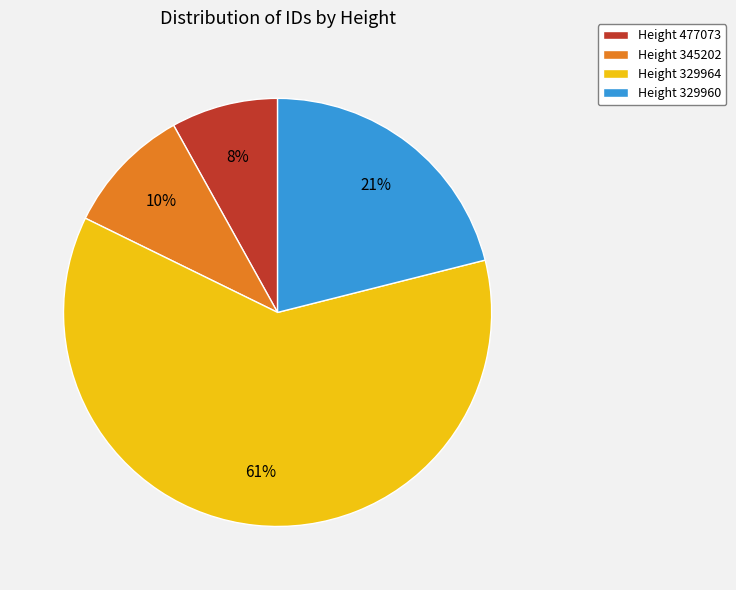

To the nearest percent, what percentage of the pie is Height 345202?

10%